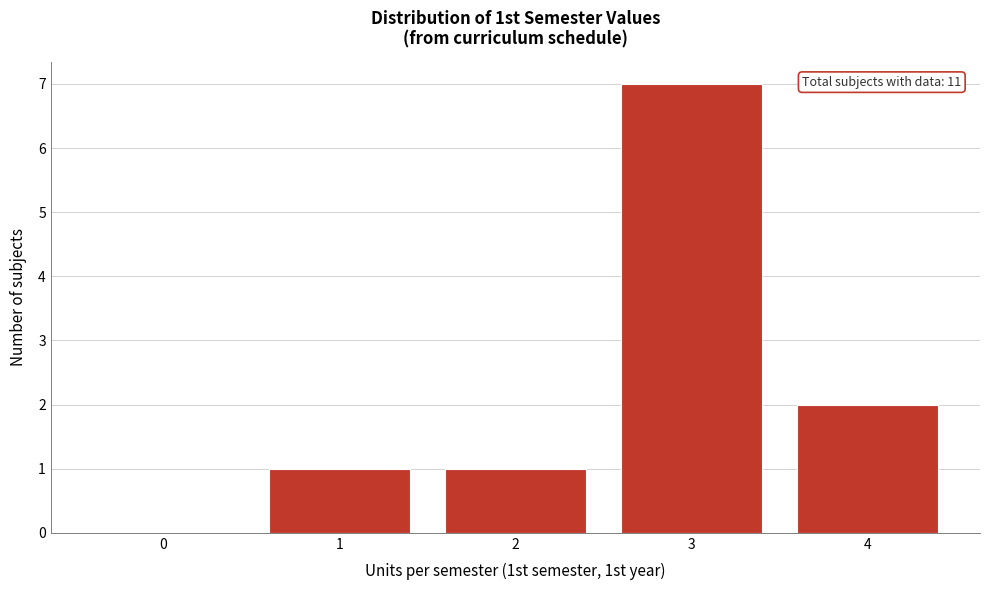

Reading right to left, list all the values displayed in this chart.

4=2	3=7	2=1	1=1	0=0